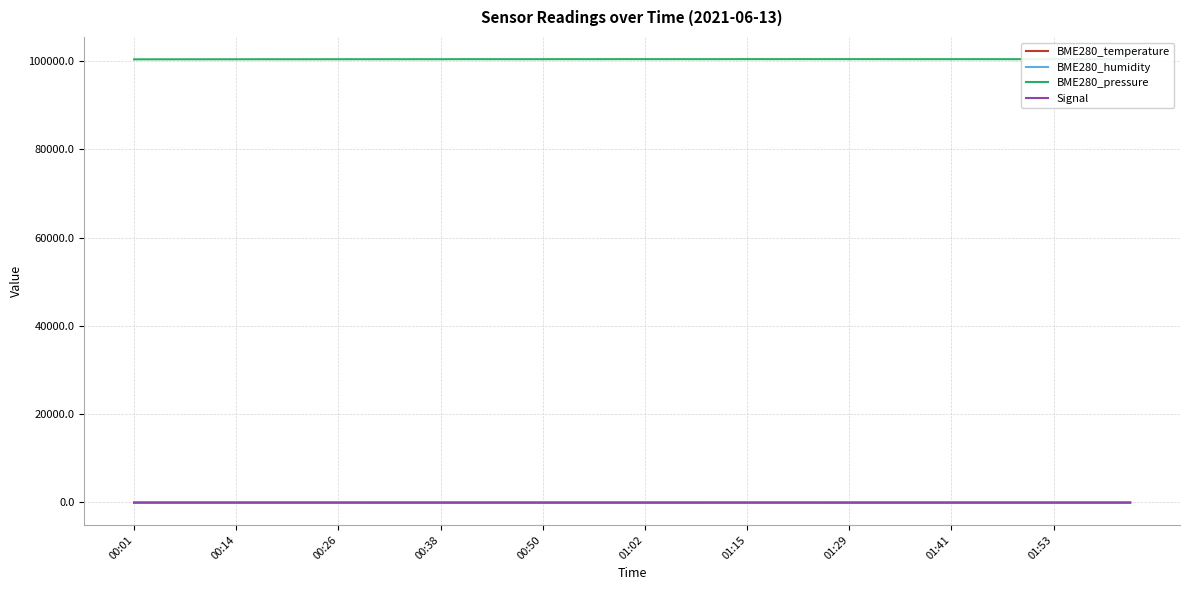

Which series has the largest range (max minus min)?

BME280_pressure